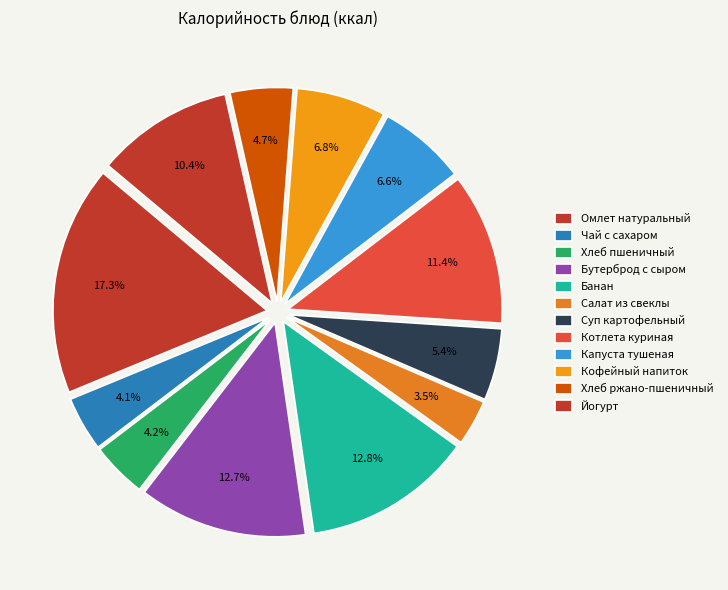

Count the number of slices in the pie.

12